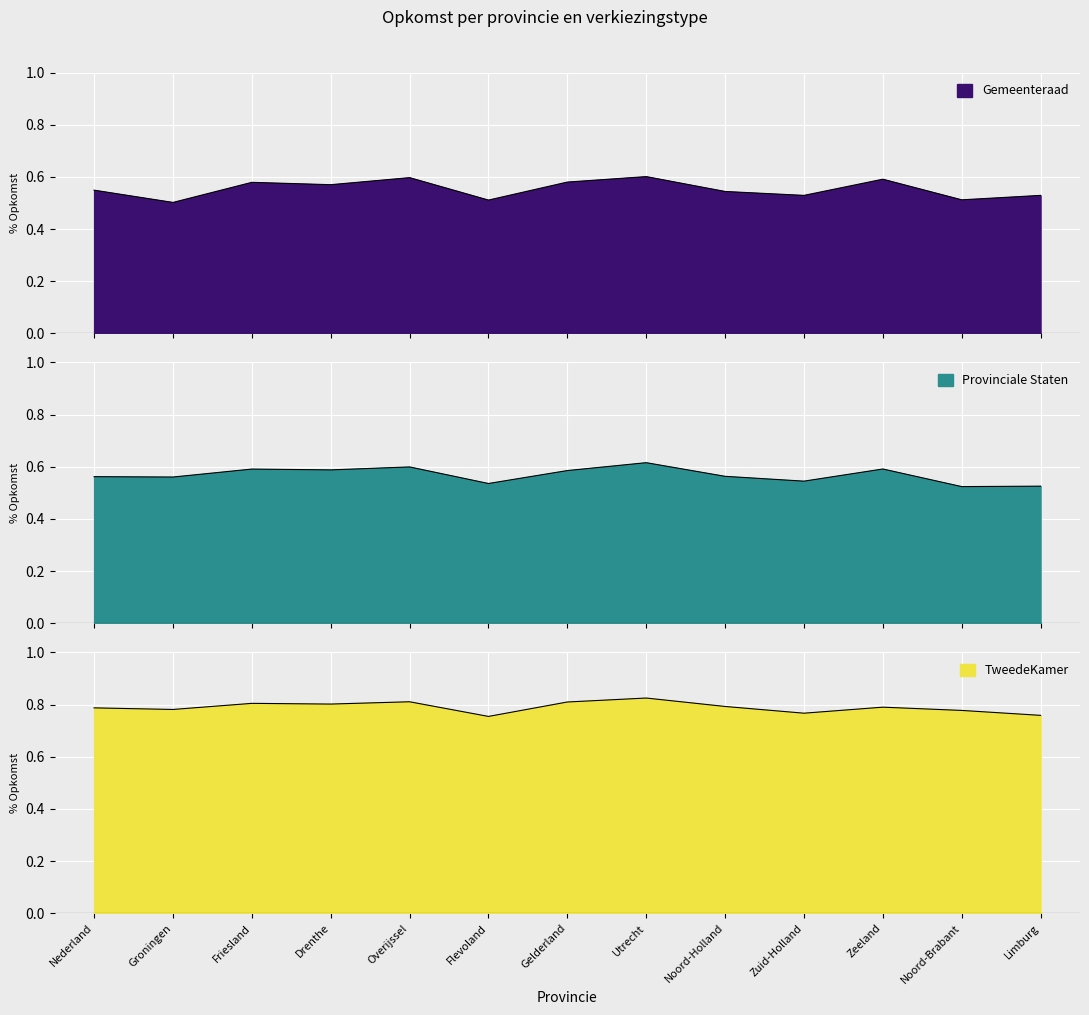

At Overijssel, list the series in order from largest to smallest.

TweedeKamer, Provinciale Staten, Gemeenteraad